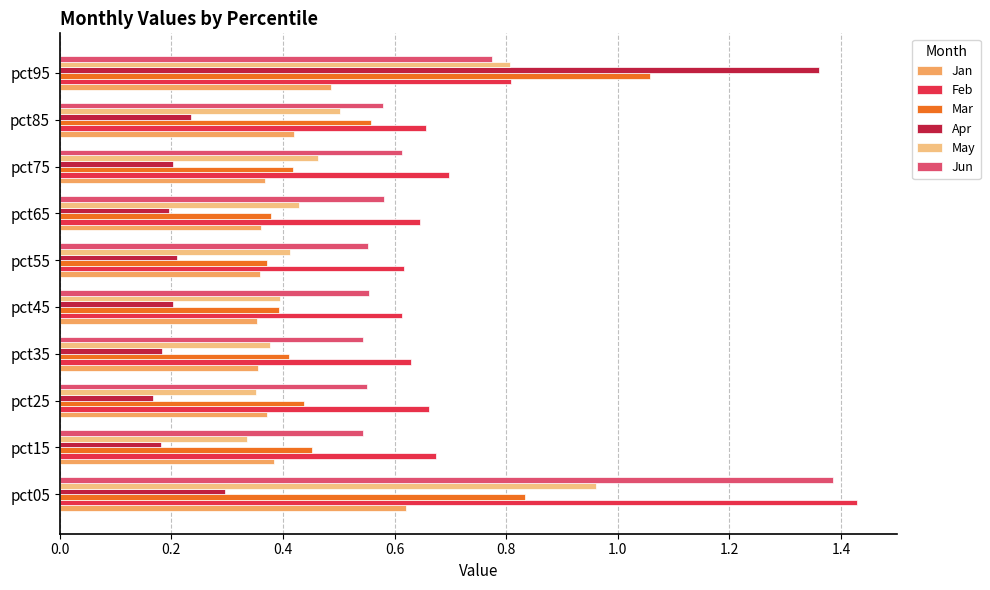

At which label does Apr reach its peak?

pct95